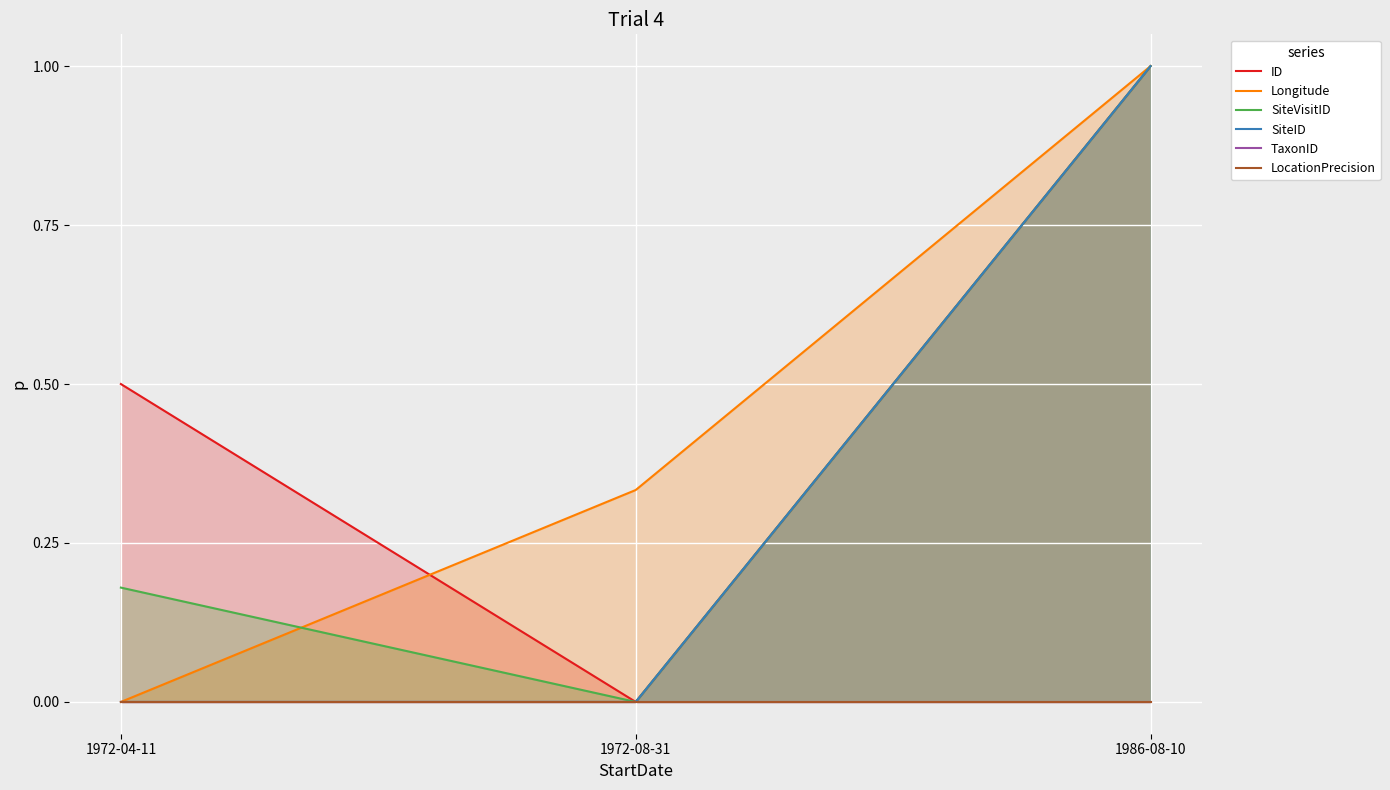

Reading left to right, transcribe all the data shown in this chart.

ID: 1972-04-11=0.5	1972-08-31=0.0	1986-08-10=1.0
Longitude: 1972-04-11=0.0	1972-08-31=0.3	1986-08-10=1.0
SiteVisitID: 1972-04-11=0.2	1972-08-31=0.0	1986-08-10=1.0
SiteID: 1972-04-11=0.0	1972-08-31=0.0	1986-08-10=1.0
TaxonID: 1972-04-11=0.0	1972-08-31=0.0	1986-08-10=0.0
LocationPrecision: 1972-04-11=0.0	1972-08-31=0.0	1986-08-10=0.0